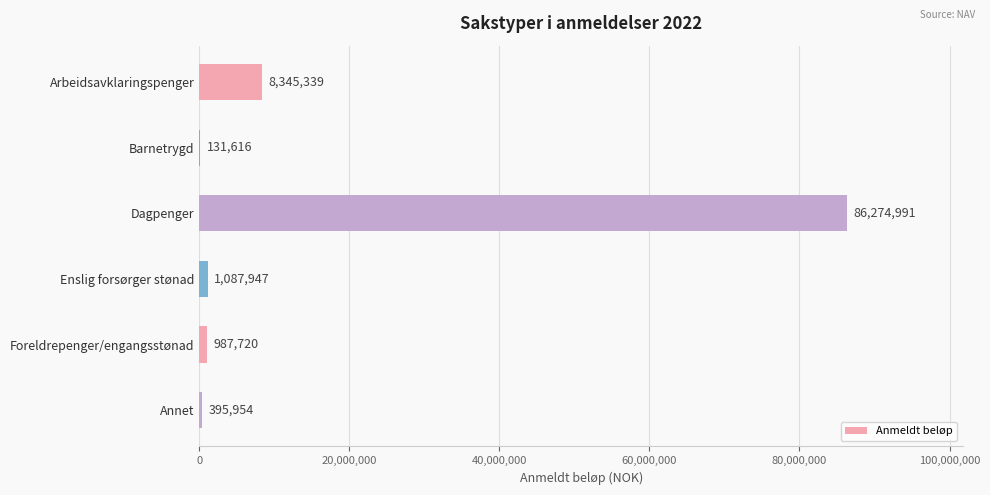

Is it true that the value at Dagpenger is 86274991?

True